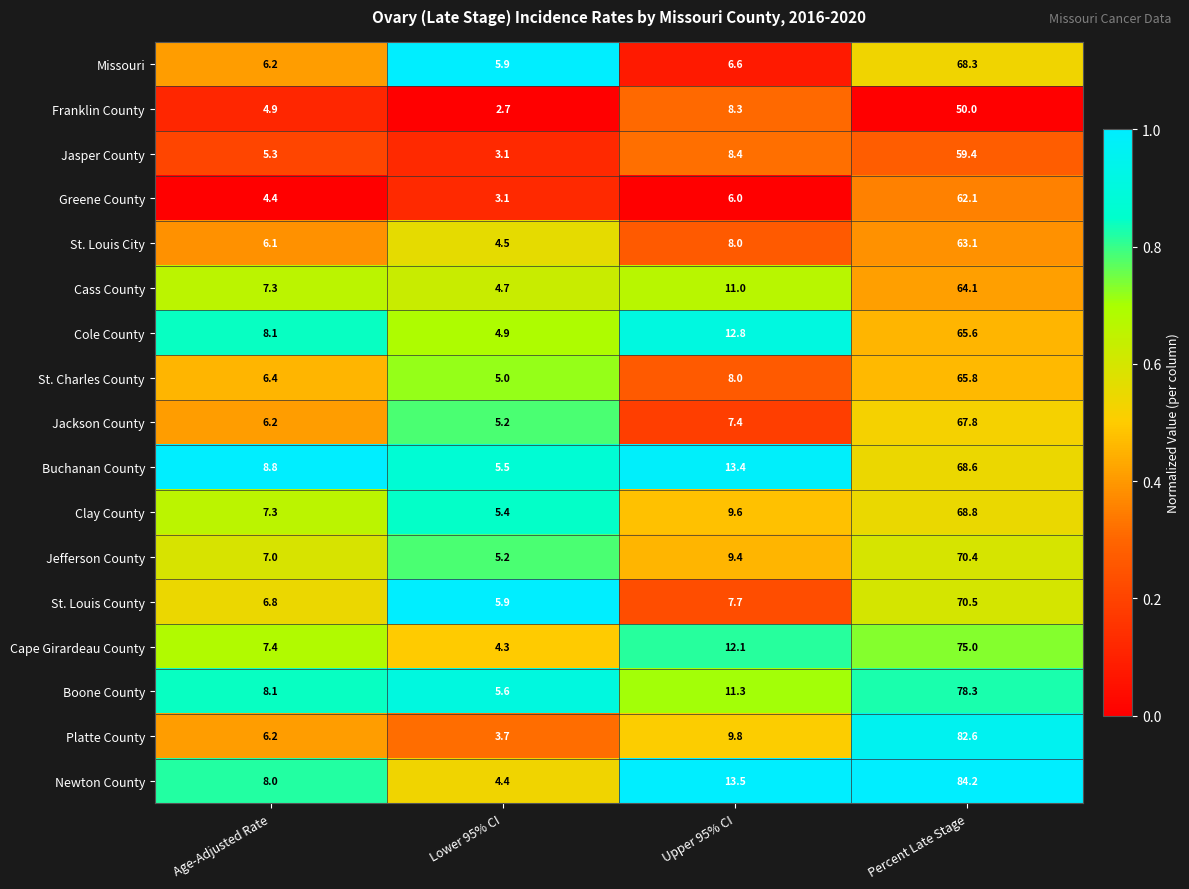

At Percent Late Stage, list the series in order from largest to smallest.

Newton County, Platte County, Boone County, Cape Girardeau County, St. Louis County, Jefferson County, Clay County, Buchanan County, Missouri, Jackson County, St. Charles County, Cole County, Cass County, St. Louis City, Greene County, Jasper County, Franklin County